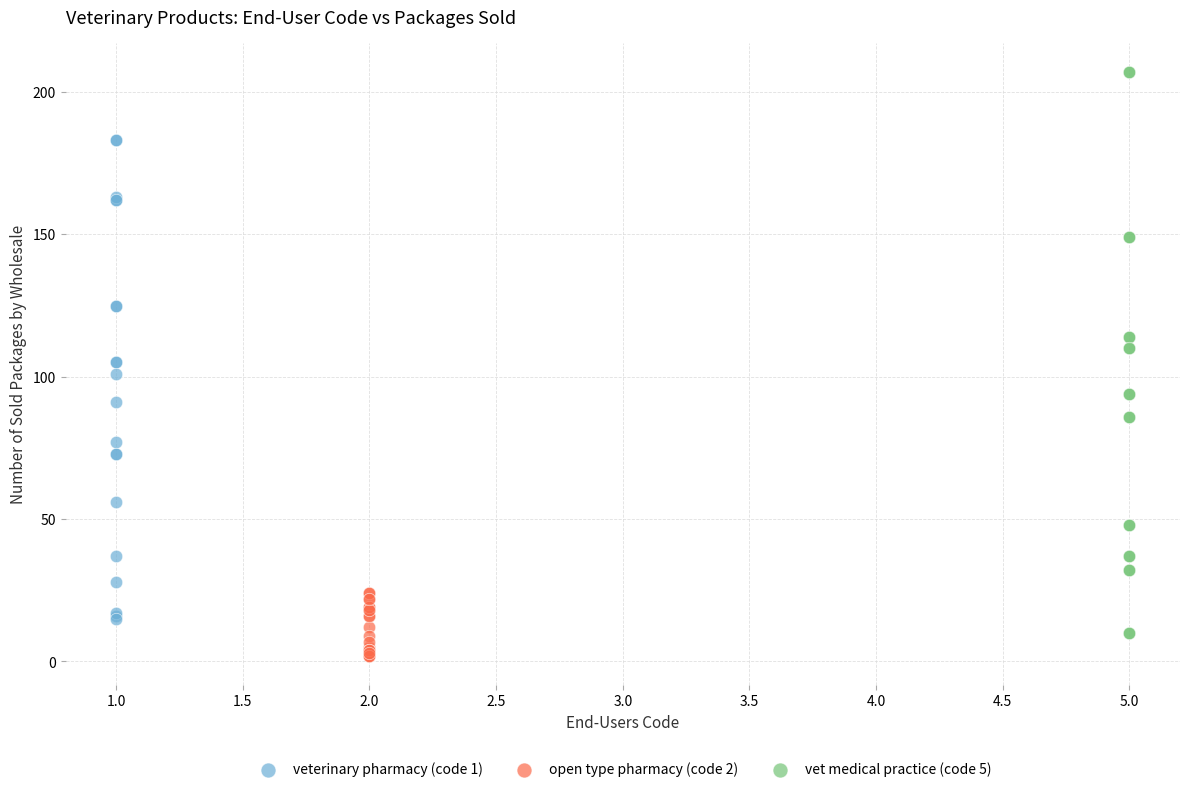

Which series reaches the minimum Y coordinate?

open type pharmacy (code 2)